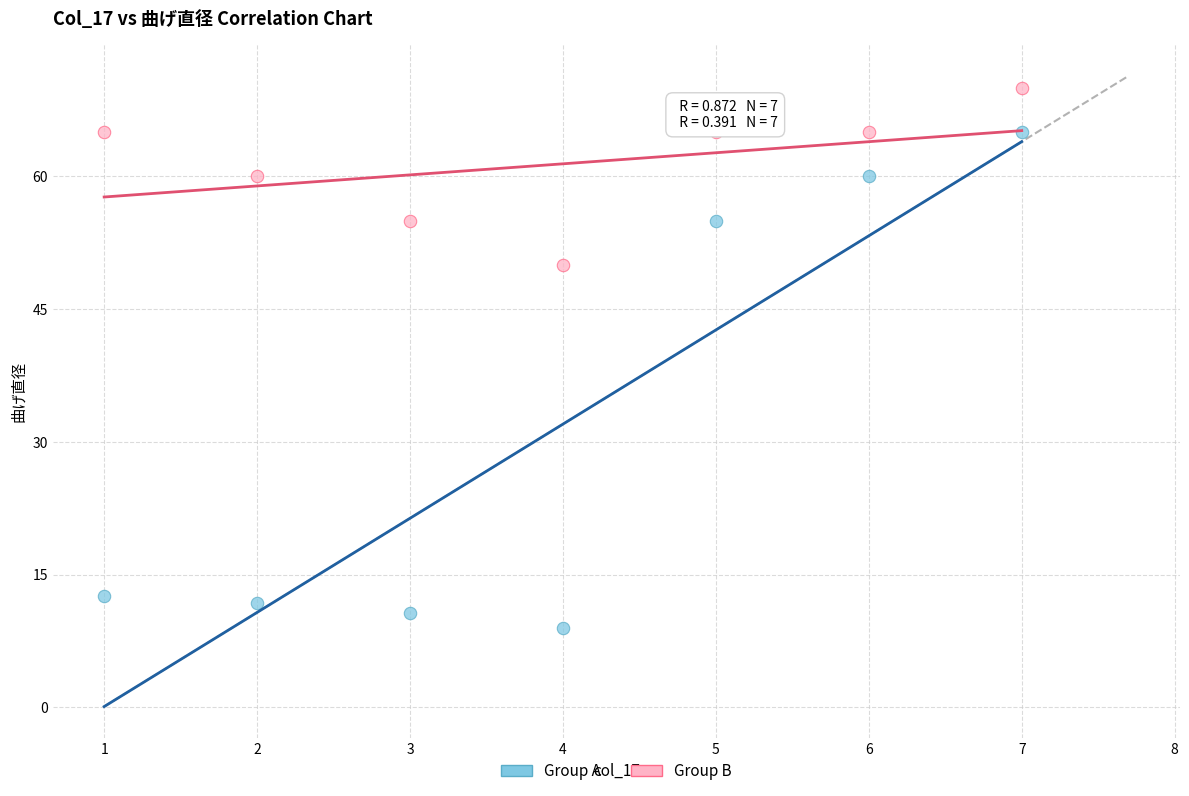

Across all series, what Y value is closest to 39?

50.0